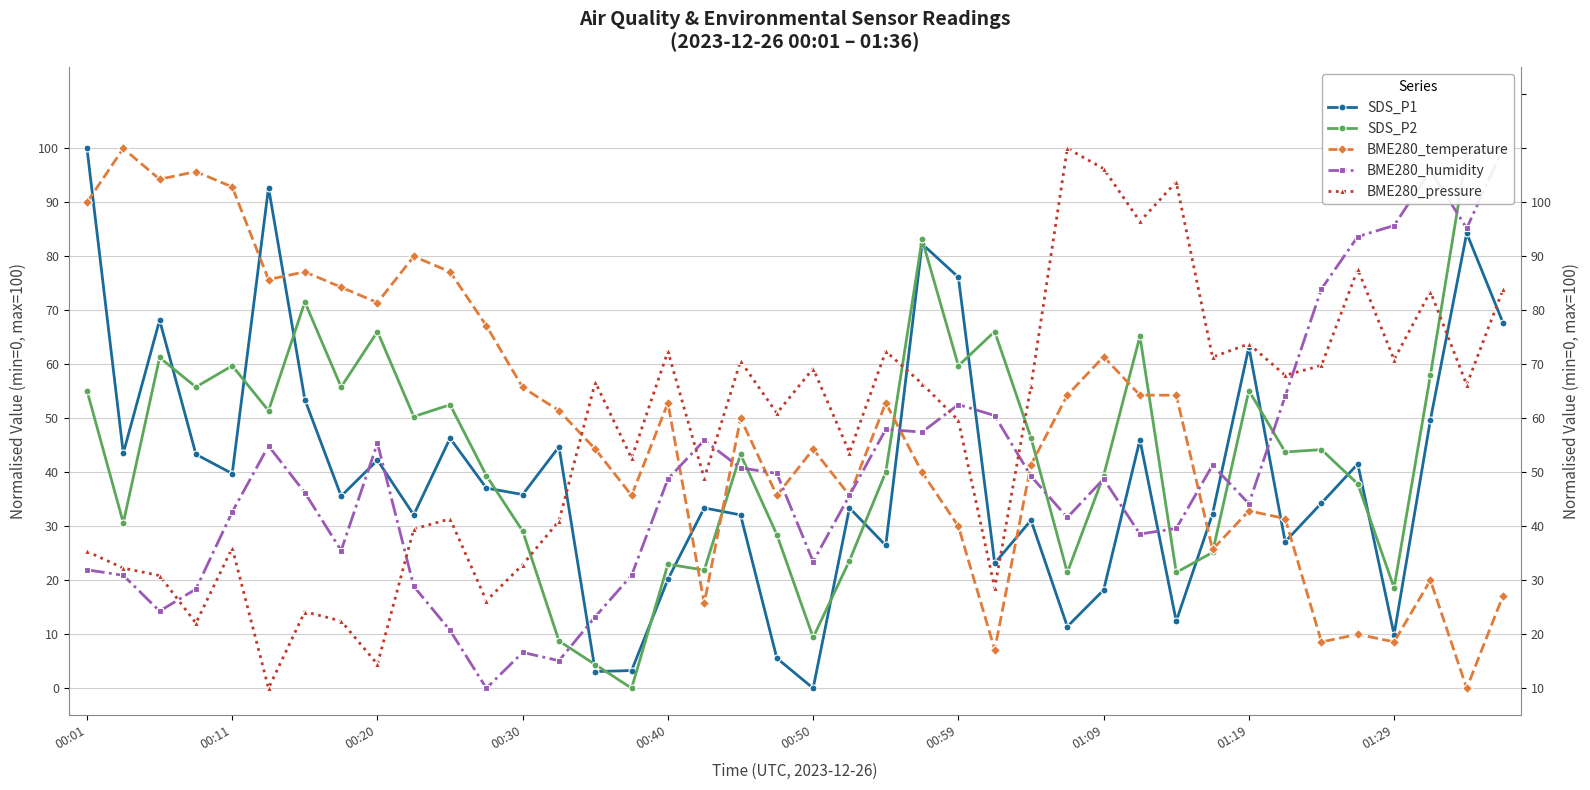

List the series in order of their peak value, highest first.

SDS_P1, SDS_P2, BME280_temperature, BME280_humidity, BME280_pressure